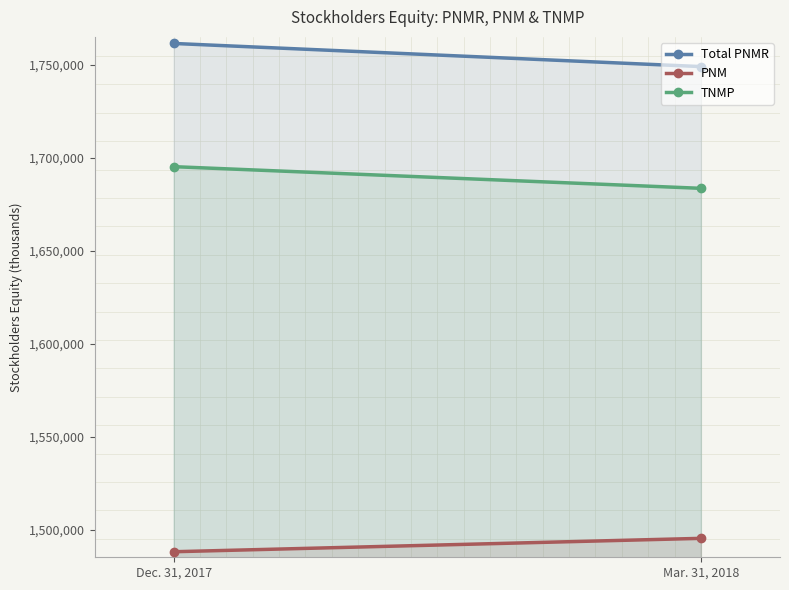

Reading left to right, transcribe all the data shown in this chart.

Total PNMR: 1761448	1749014
PNM: 1488369	1495561
TNMP: 1695253	1683614